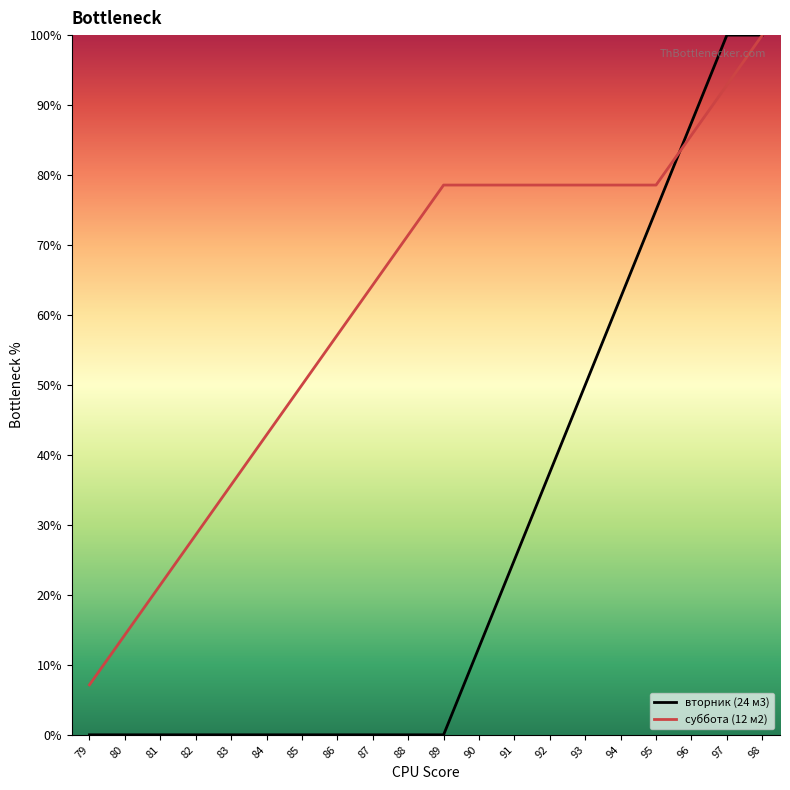

What is the difference between the second highest and second lowest values in the суббота (12 м2) series?

78.6